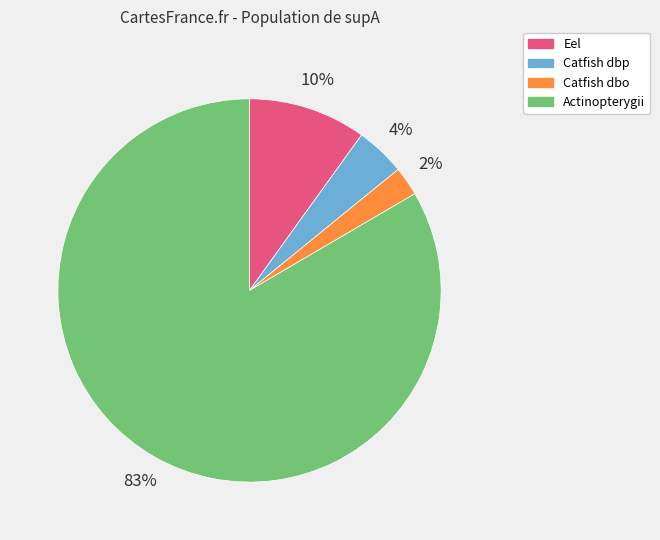

The Actinopterygii slice represents 83% of the pie. True or false?

True